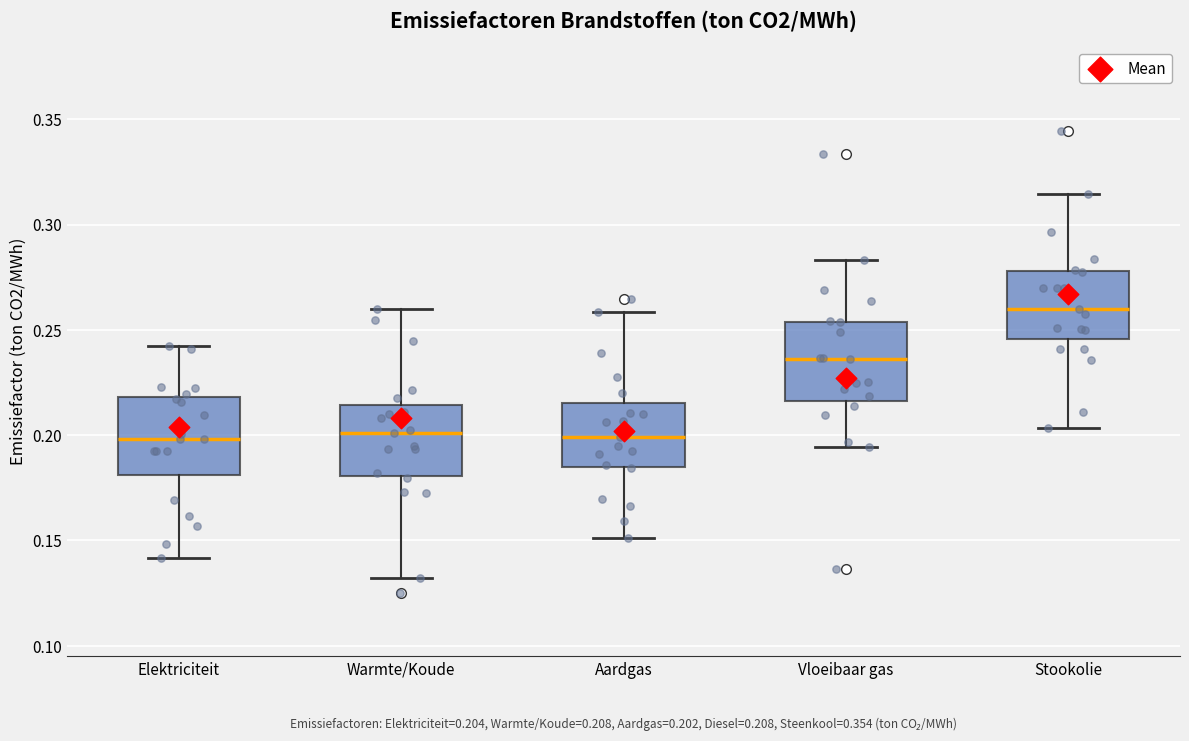

Which box's median line is the highest?

Stookolie